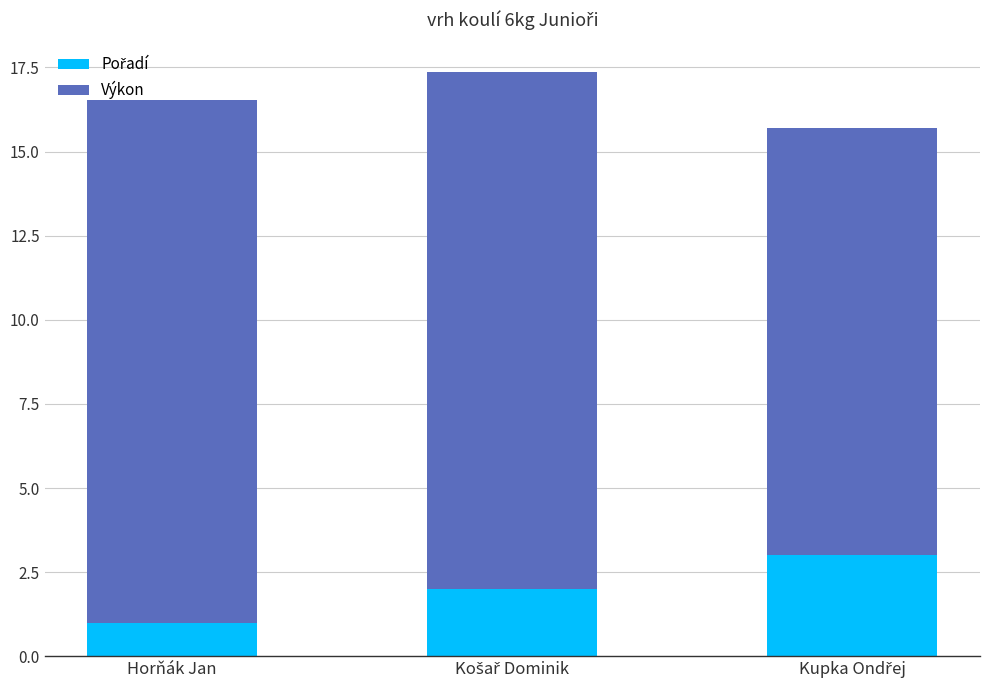

At which label does Pořadí reach its peak?

Kupka Ondřej